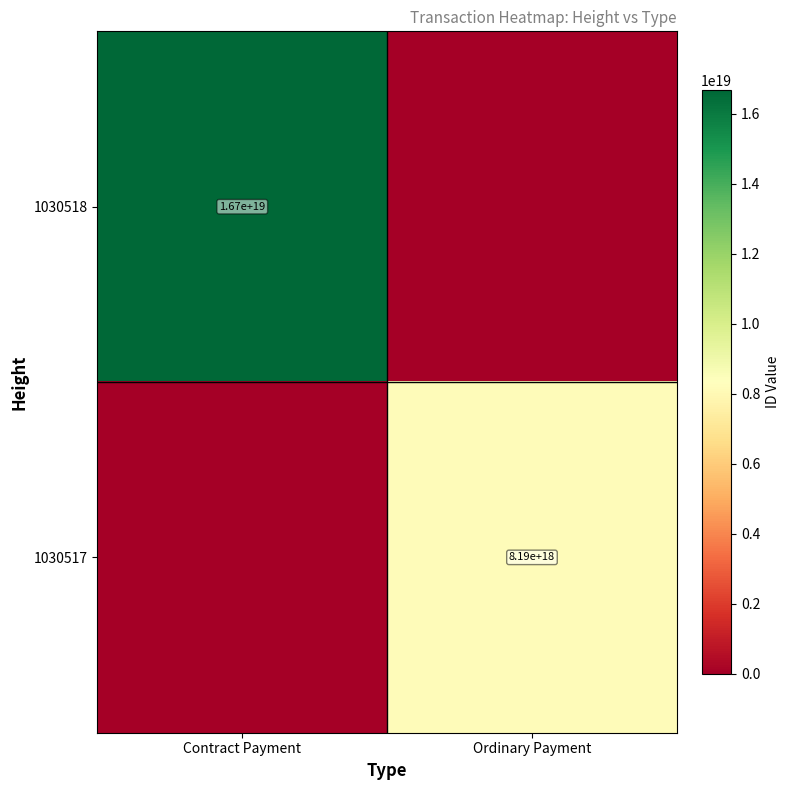

The 1030517 series shows 8190000000000000000 at Ordinary Payment. True or false?

True